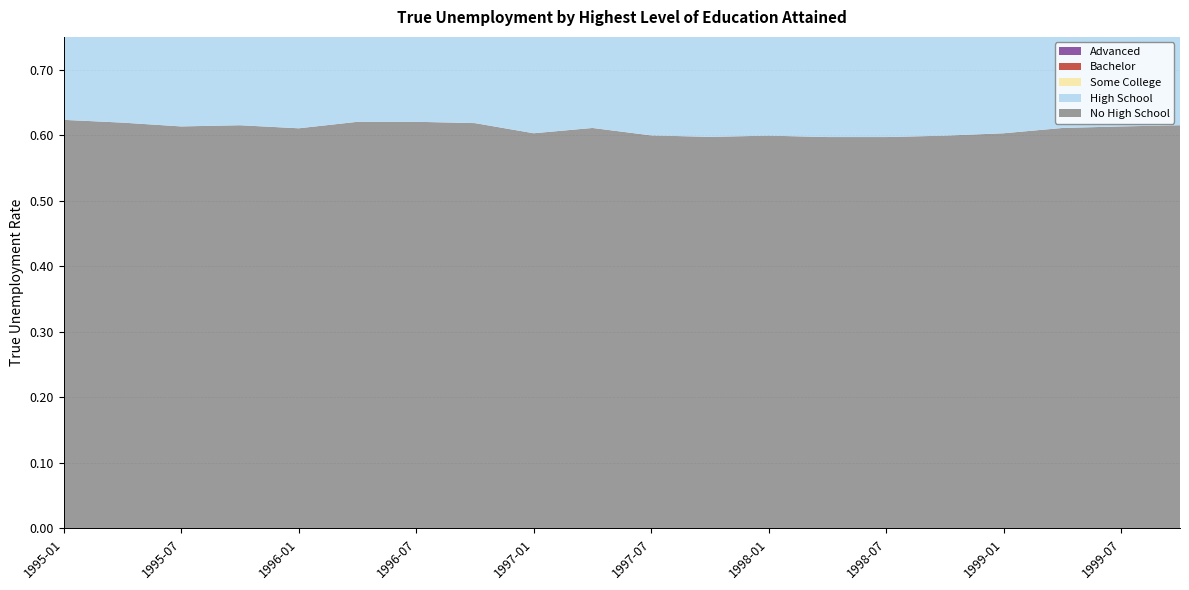

Reading left to right, extract all data points from this chart.

No High School: 0.6	0.6	0.6	0.6	0.6	0.6	0.6	0.6	0.6	0.6	0.6	0.6	0.6	0.6	0.6	0.6	0.6	0.6	0.6	0.6
High School: 0.3	0.4	0.3	0.3	0.3	0.3	0.3	0.3	0.3	0.3	0.3	0.3	0.3	0.3	0.3	0.3	0.3	0.3	0.3	0.3
Some College: 0.3	0.3	0.3	0.3	0.3	0.3	0.3	0.3	0.3	0.3	0.3	0.3	0.3	0.3	0.3	0.3	0.3	0.3	0.3	0.3
Bachelor: 0.2	0.2	0.2	0.2	0.2	0.2	0.2	0.2	0.2	0.2	0.2	0.2	0.2	0.2	0.2	0.2	0.2	0.2	0.2	0.2
Advanced: 0.1	0.1	0.1	0.1	0.1	0.1	0.1	0.1	0.1	0.1	0.1	0.1	0.1	0.1	0.1	0.1	0.1	0.1	0.1	0.1